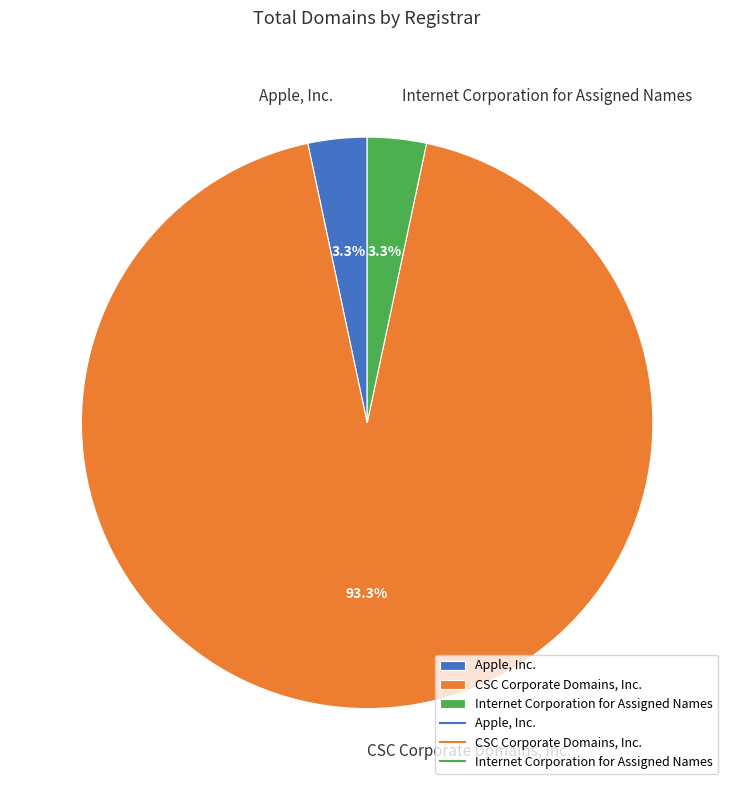

What is the largest slice in the pie chart?

CSC Corporate Domains, Inc.